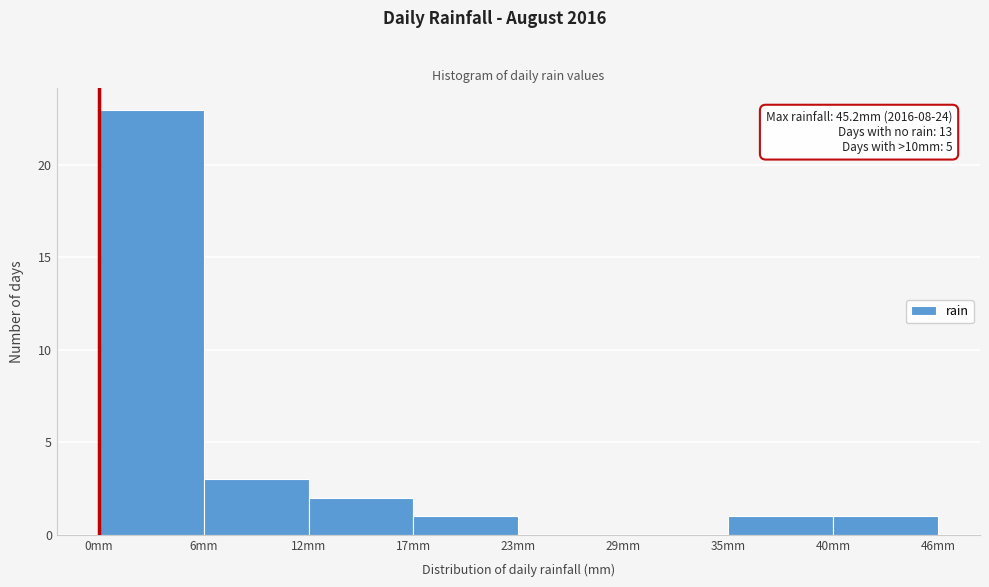

Which range on the x-axis has the tallest bar?

0 to 6